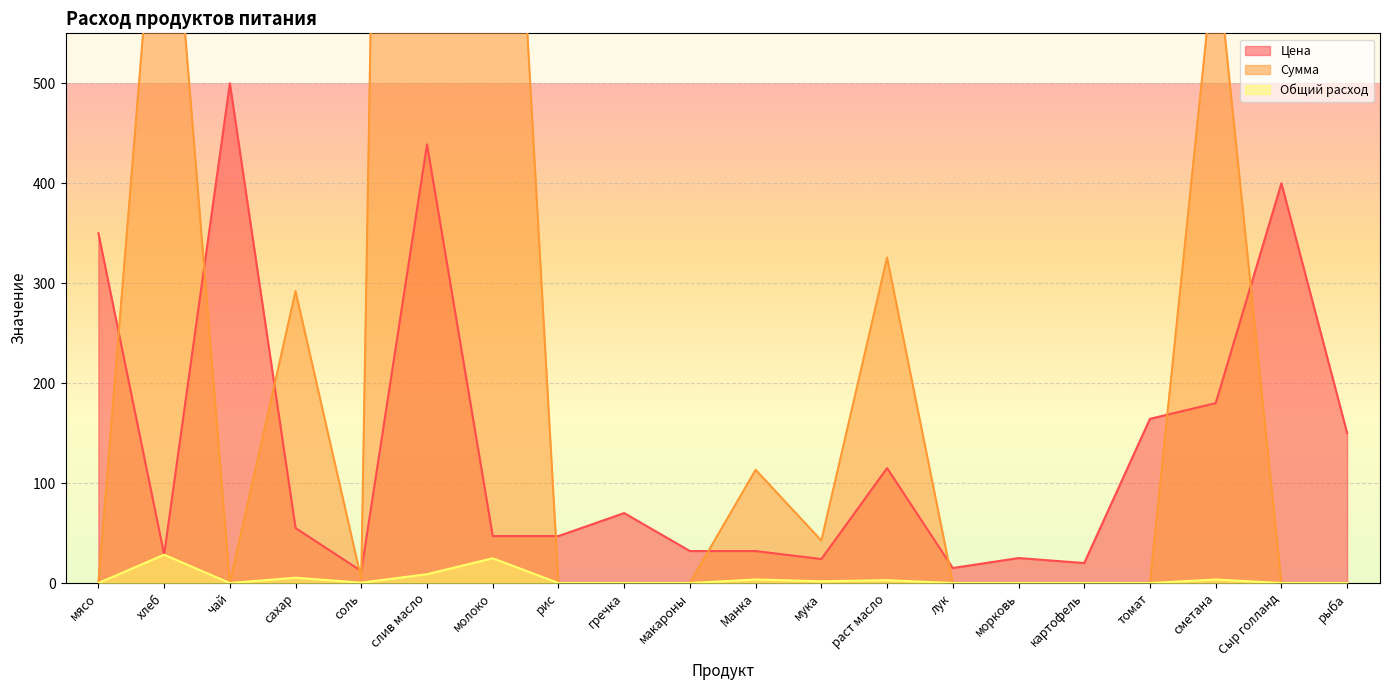

True or false: Цена has a value of 12.0 at соль.

True